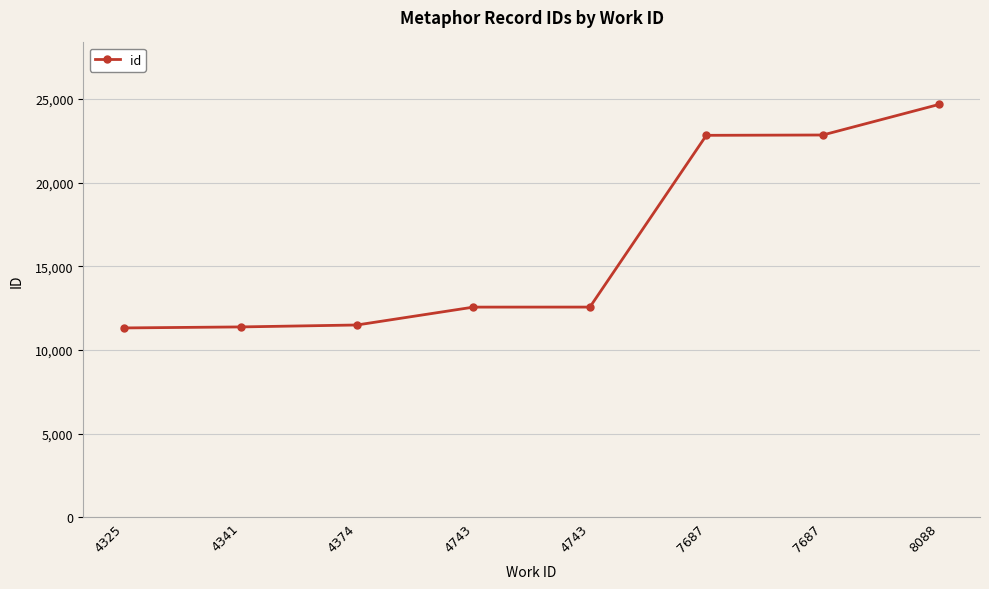

How many distinct data groups are displayed?

1